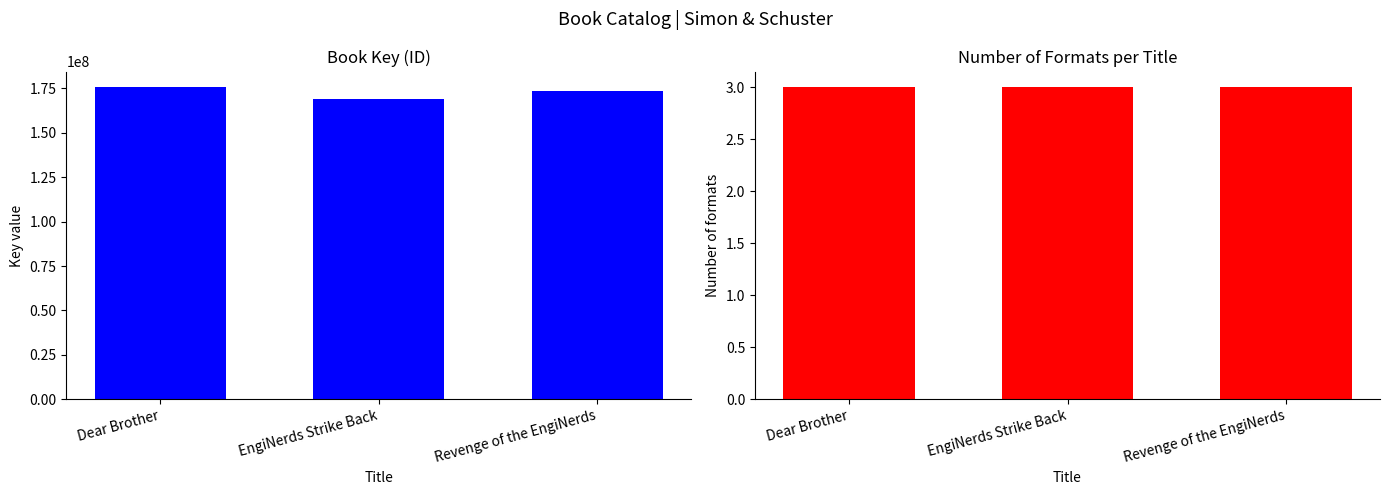

Count the Key values in the range 168892098 to 175693534.

3